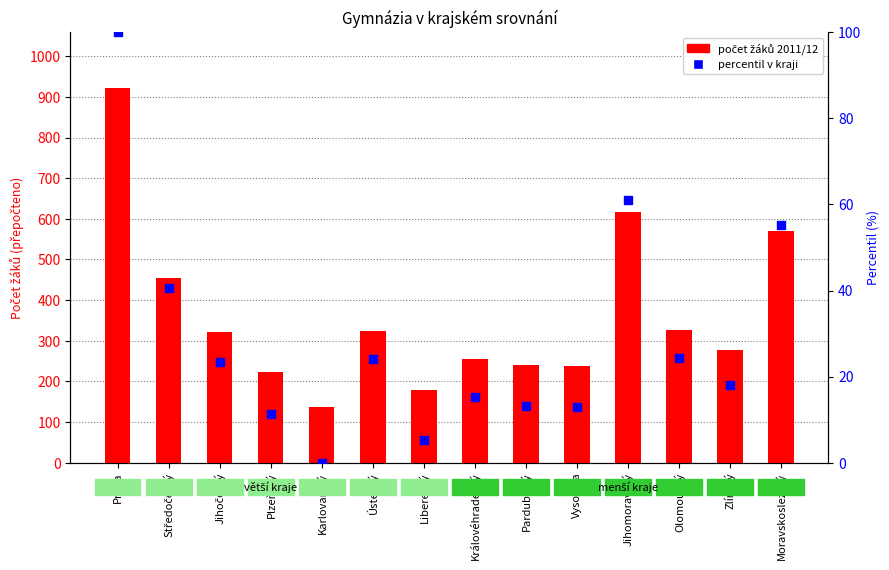

Which series has the largest total across all categories?

počet 2011/12